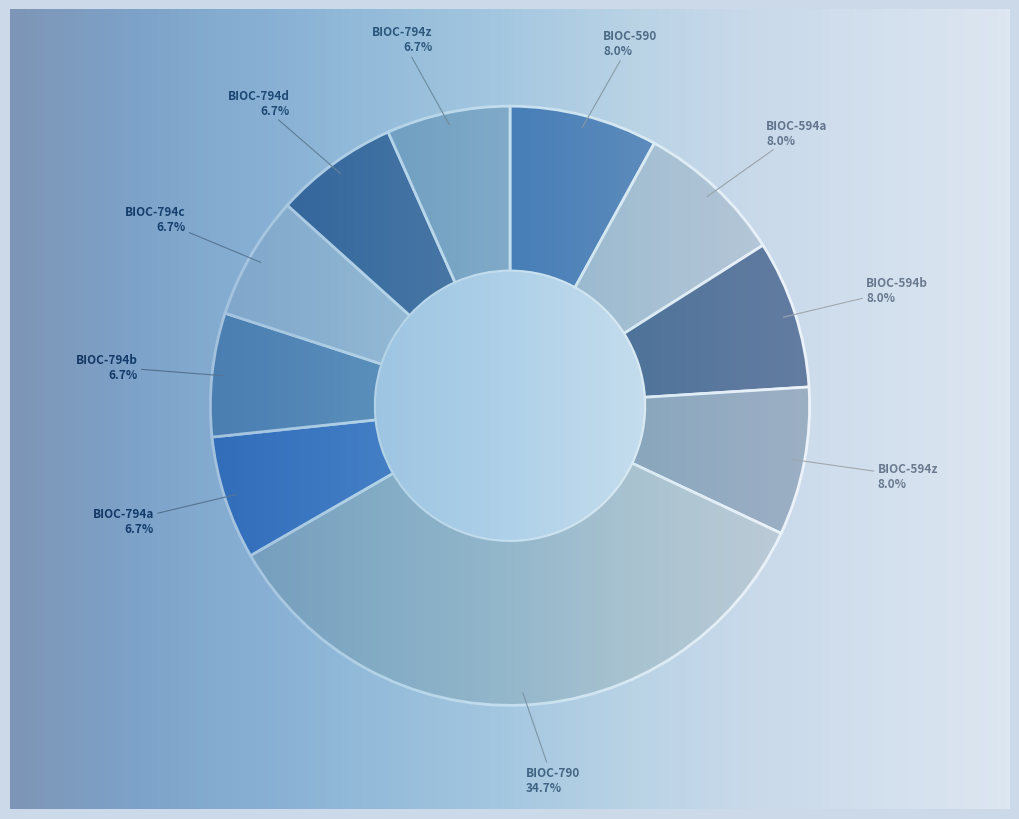

Is there any slice that represents more than half of the pie?

No